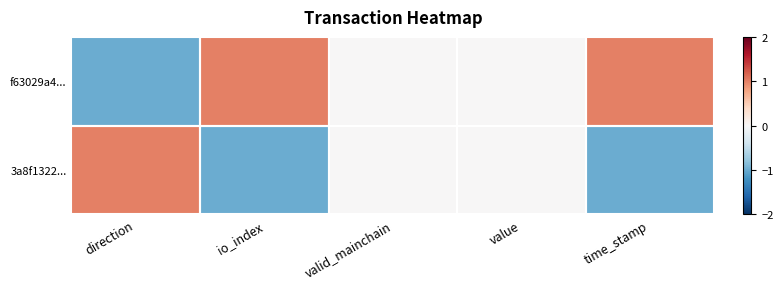

Which series has the largest total across all categories?

f63029a4...